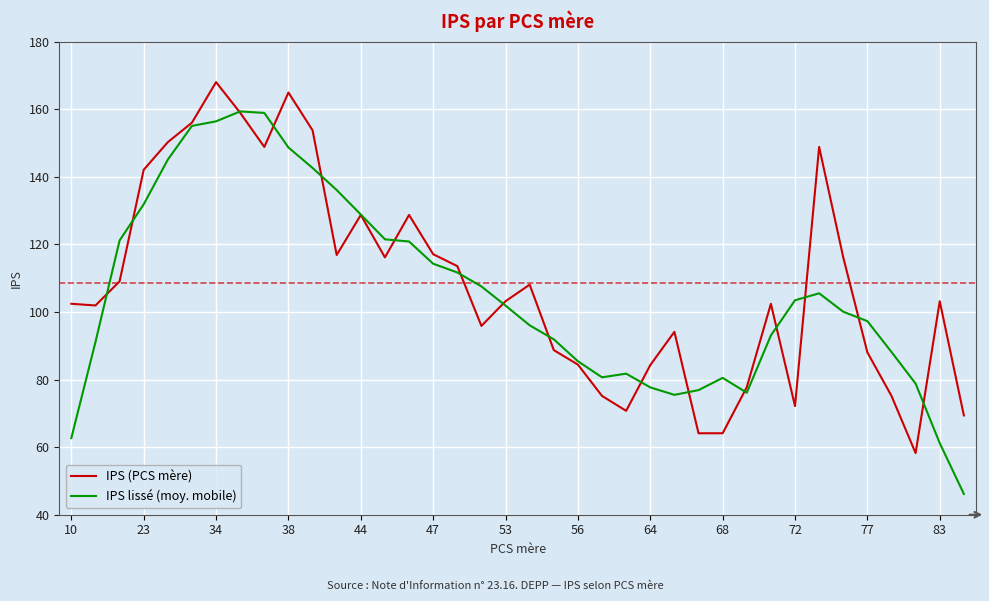

How many lines are shown in the chart?

2